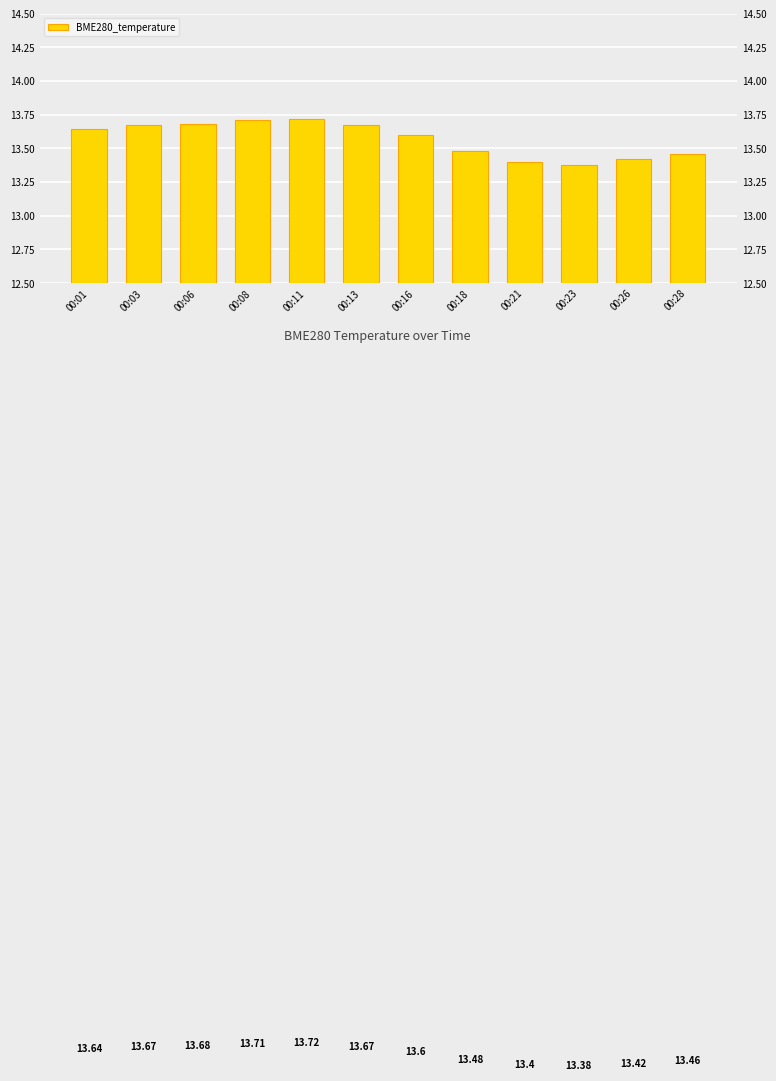

Reading left to right, what are all the values shown in this chart?

00:01=13.6	00:03=13.7	00:06=13.7	00:08=13.7	00:11=13.7	00:13=13.7	00:16=13.6	00:18=13.5	00:21=13.4	00:23=13.4	00:26=13.4	00:28=13.5